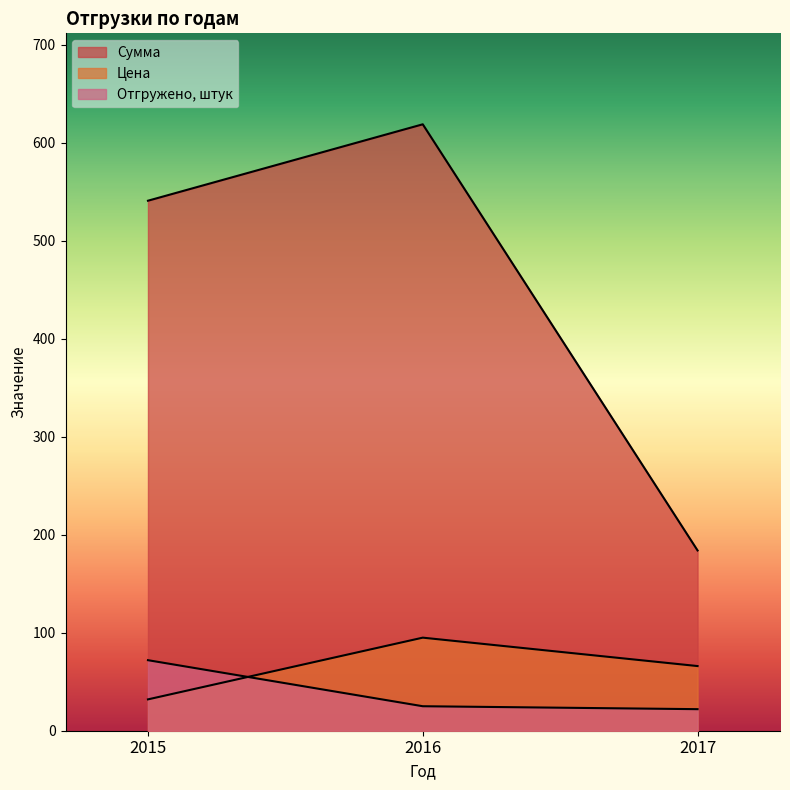

True or false: Сумма and Цена intersect in this chart.

False